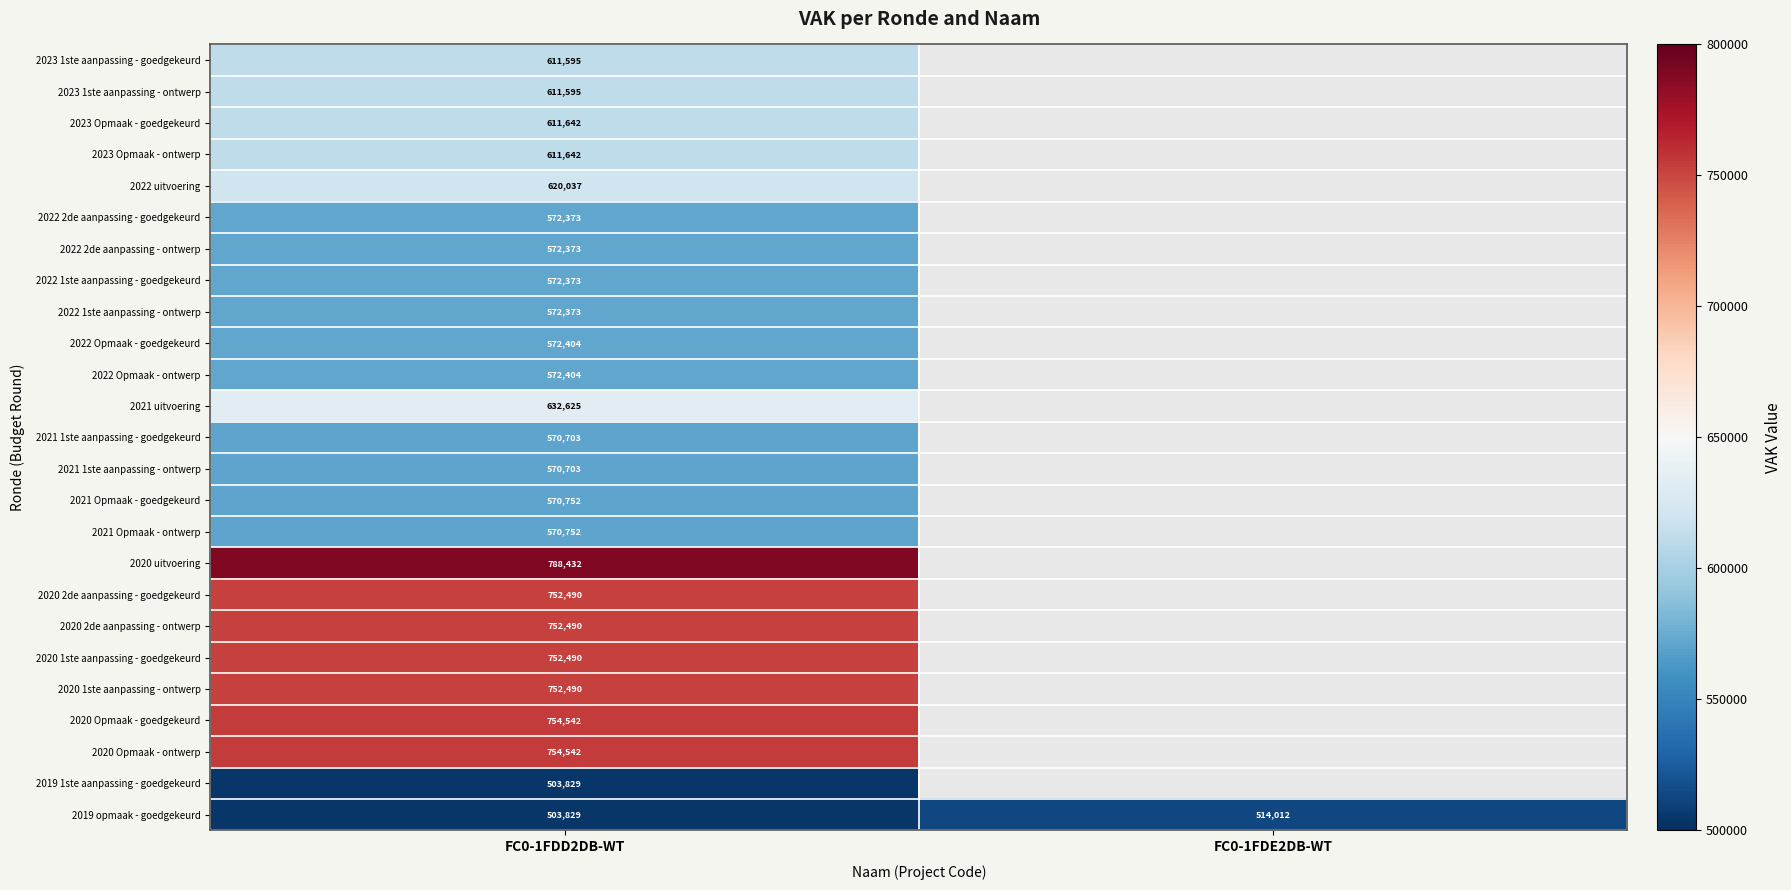

What is the maximum value shown in the chart?

788432.0